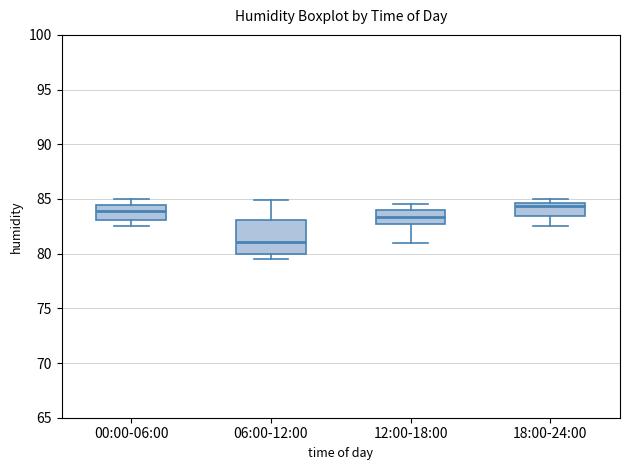

Where does the upper whisker of the box for 00:00-06:00 end on the y-axis? The values are not printed on the chart, so give them approximately, as read against the axis.

85.0